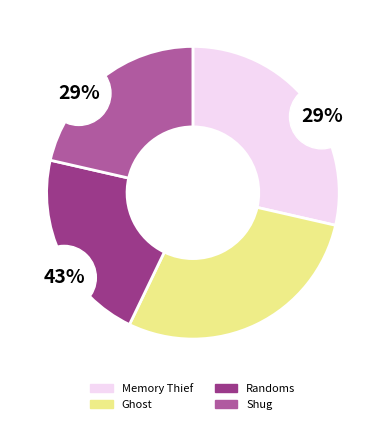

The Ghost slice represents 29% of the pie. True or false?

True